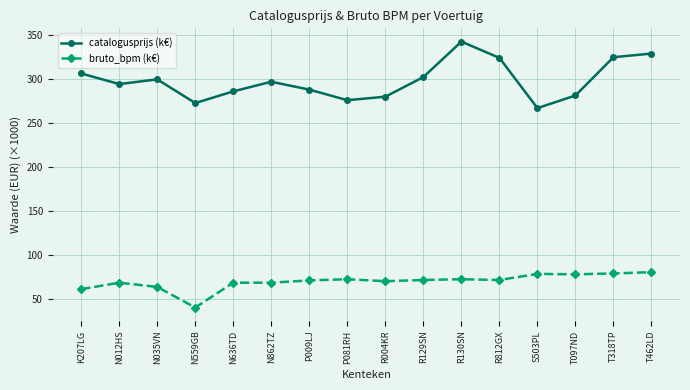

At which label does bruto_bpm (k€) reach its minimum?

N559GB